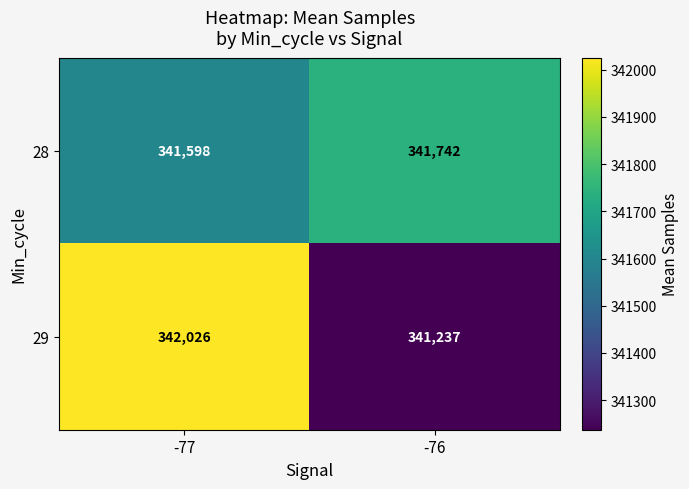

Is it true that 28 equals 193974 at -76?

False